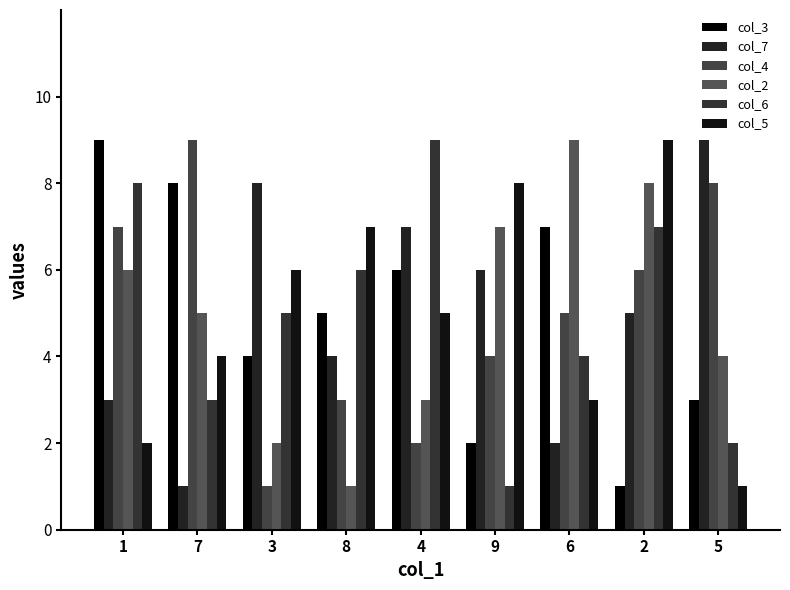

Which series has the largest total across all categories?

col_3